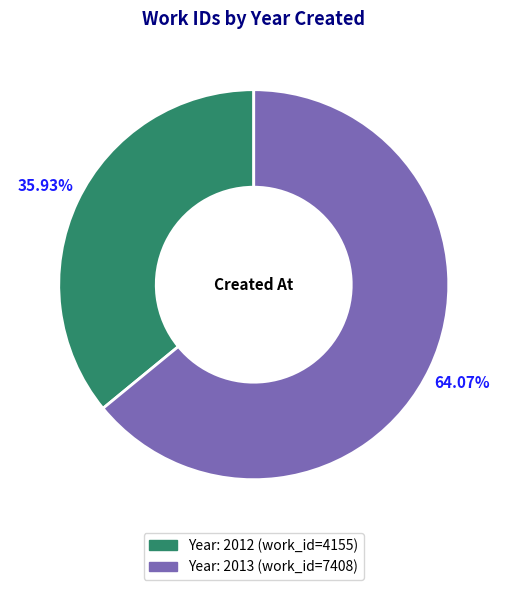

Is there a majority slice in this chart?

Yes